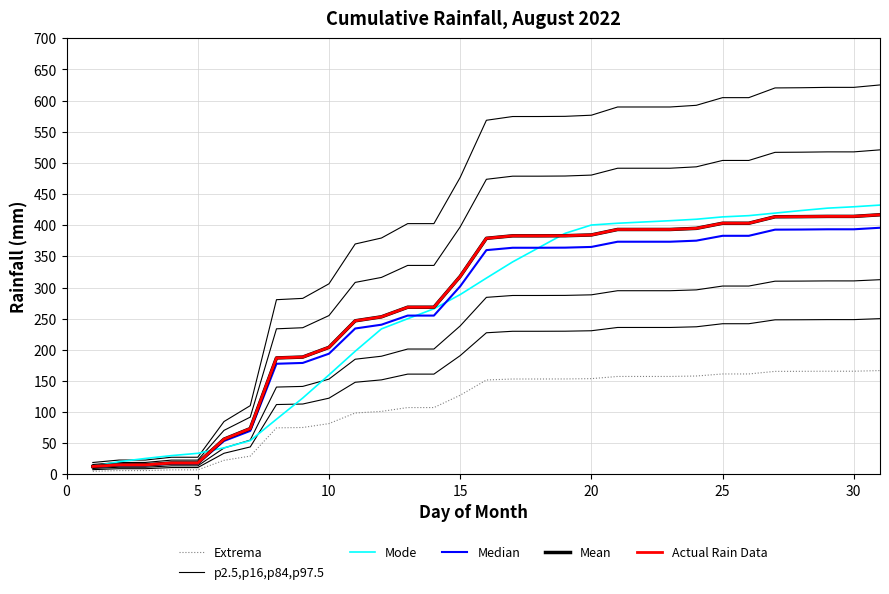

What is the sum of all Mean values?

8510.4